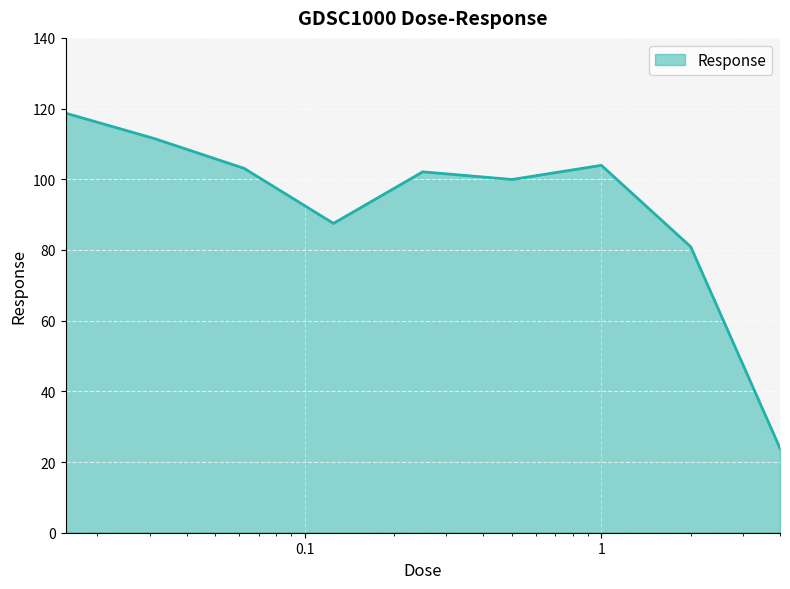

What is the difference between the maximum and minimum values?

94.8